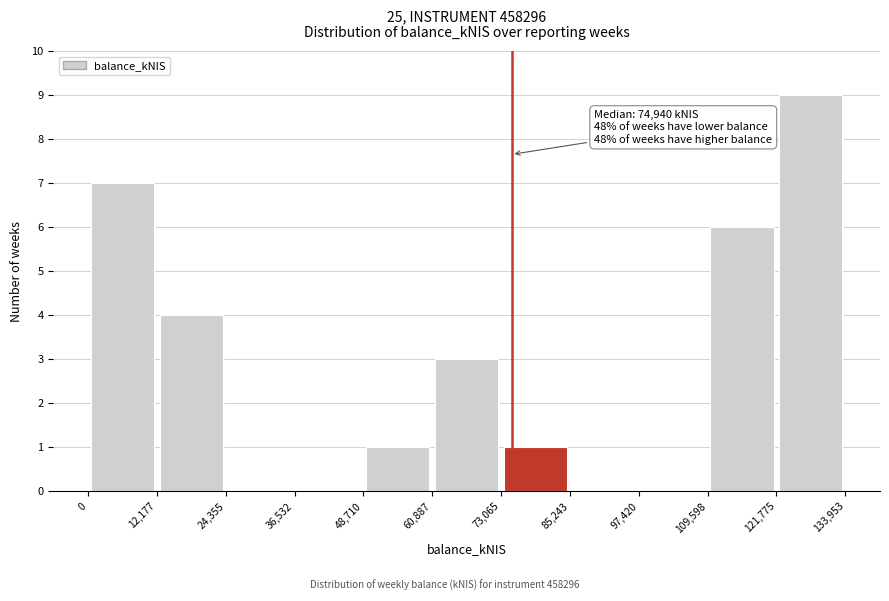

Which range on the x-axis has the tallest bar?

121,775 to 133,953